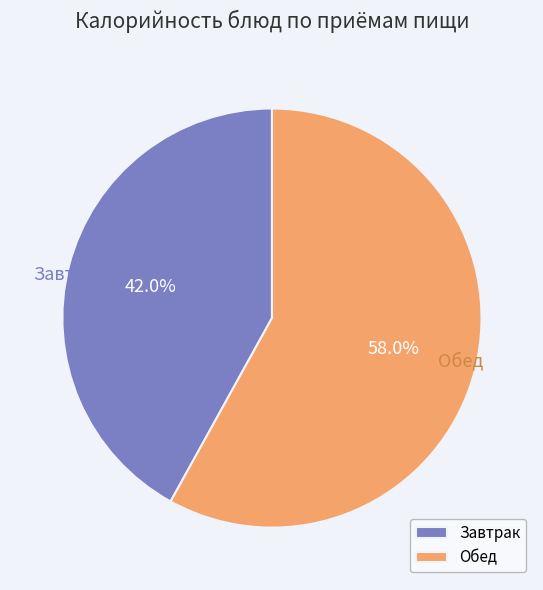

Rank the categories by value from lowest to highest.

Завтрак, Обед